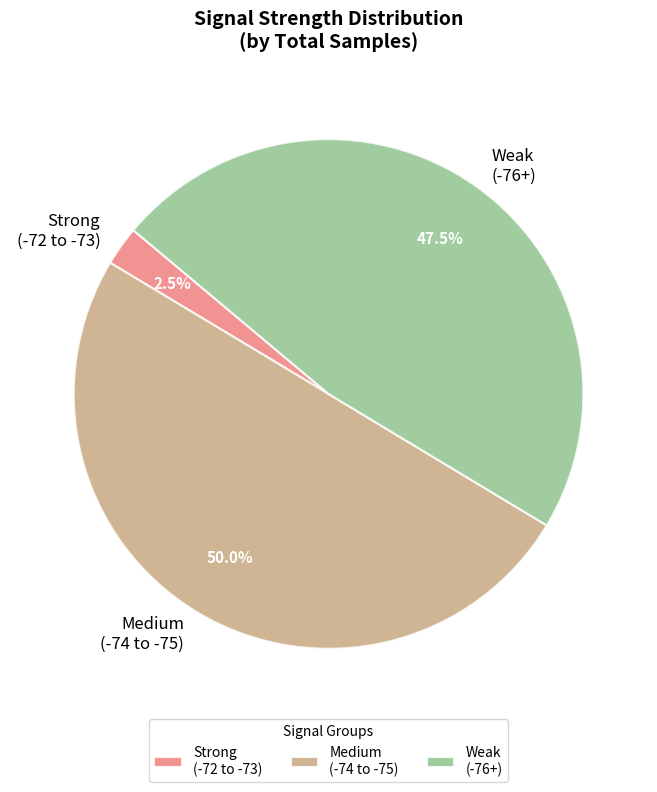

Which category has the smallest portion of the pie?

Strong (-72 to -73)